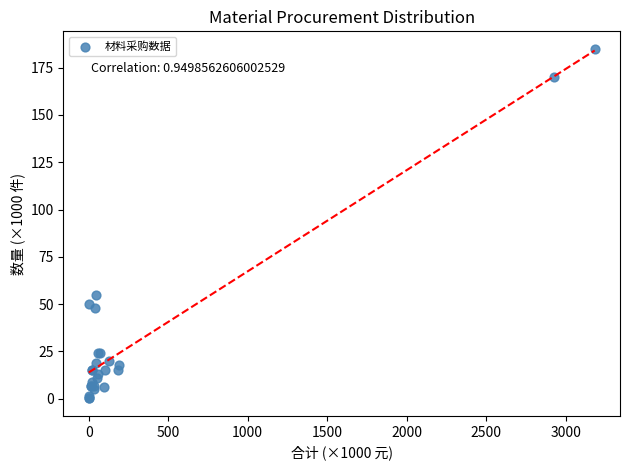

What Y value in the scatter plot is closest to 92?

55.0